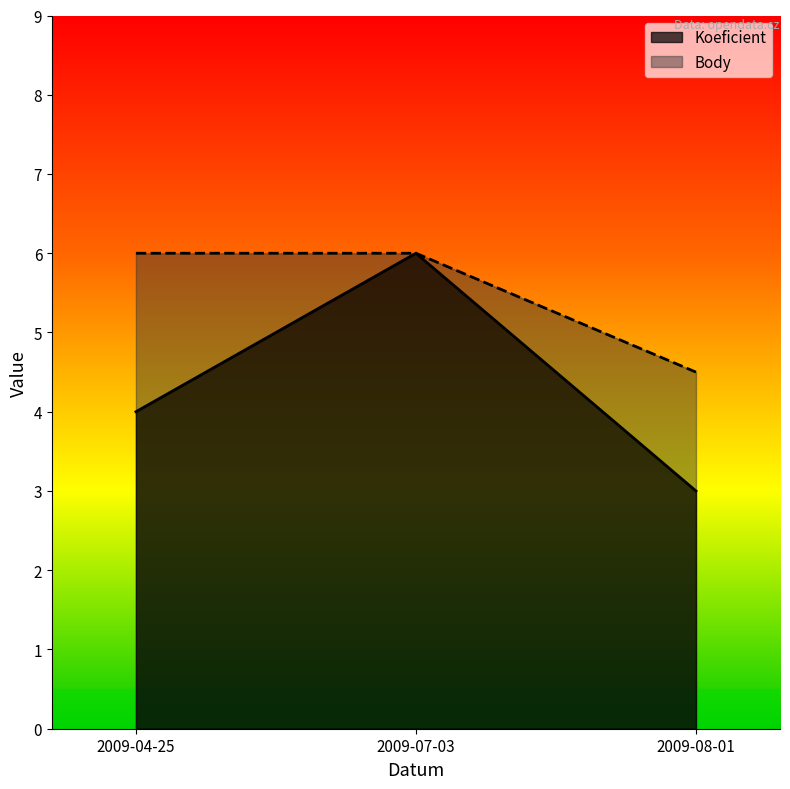

What is the sum of all Body values?

16.5